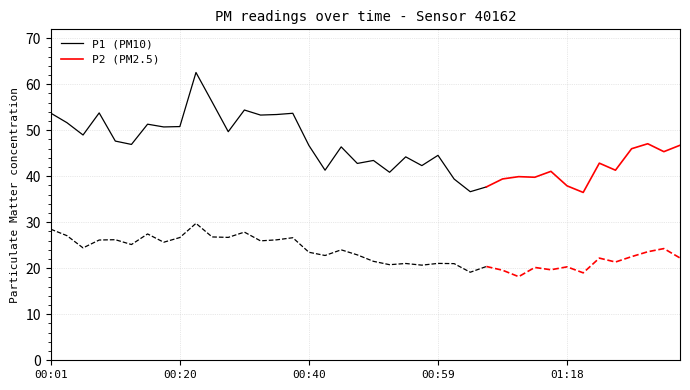

Reading left to right, list all the values displayed in this chart.

P1: 53.7	51.6	49.0	53.8	47.6	46.9	51.3	50.7	50.8	62.5	56.1	49.7	54.4	53.3	53.4	53.7	46.7	41.3	46.4	42.8	43.4	40.9	44.2	42.3	44.5	39.4	36.6	37.7	39.4	39.9	39.8	41.0	37.9	36.5	42.8	41.3	46.0	47.0	45.3	46.7
P2: 28.5	27.1	24.4	26.1	26.2	25.1	27.4	25.6	26.7	29.8	26.8	26.7	27.9	25.9	26.2	26.6	23.5	22.8	24.0	22.9	21.5	20.8	21.0	20.7	21.1	21.0	19.1	20.4	19.6	18.2	20.2	19.7	20.3	19.0	22.2	21.4	22.5	23.6	24.3	22.2